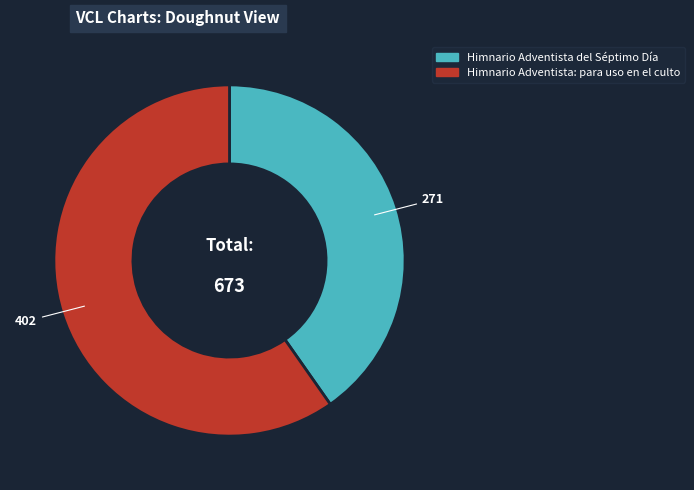

Combined, do Himnario Adventista del Séptimo Día and Himnario Adventista: para uso en el culto account for over 50%?

Yes